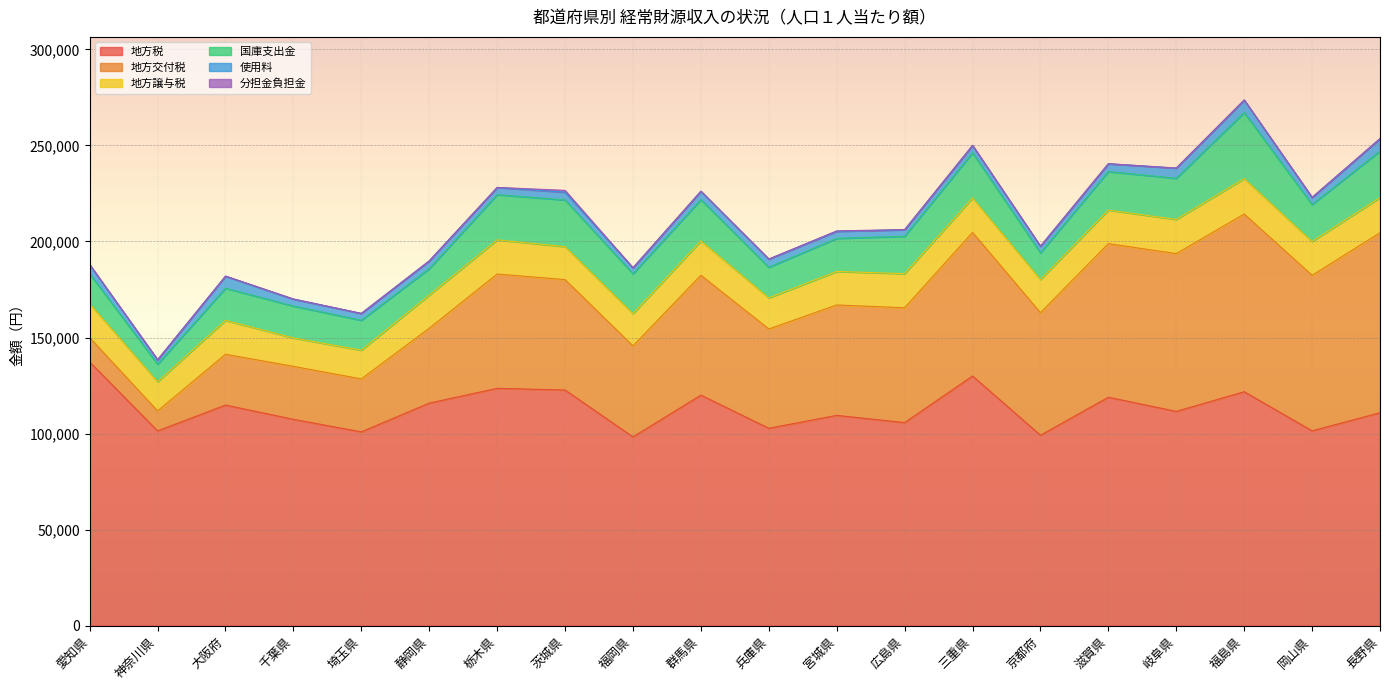

True or false: 使用料 has a value of 2794 at 静岡県.

False